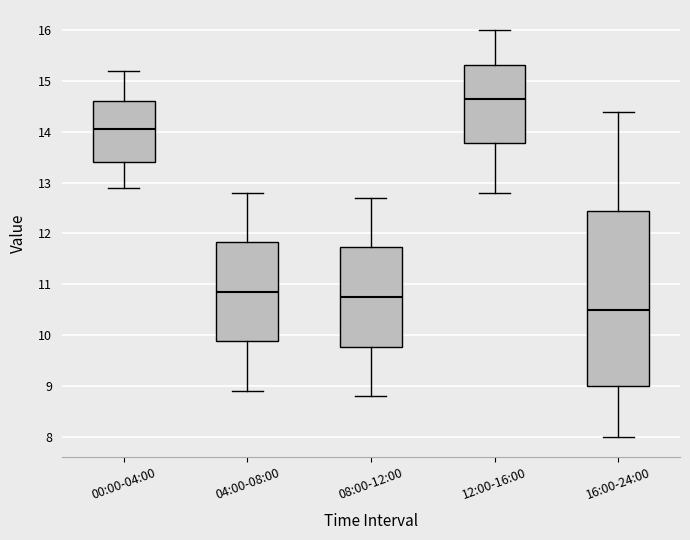

Where does the median line of the box for 16:00-24:00 sit on the y-axis? The values are not printed on the chart, so give them approximately, as read against the axis.

10.5